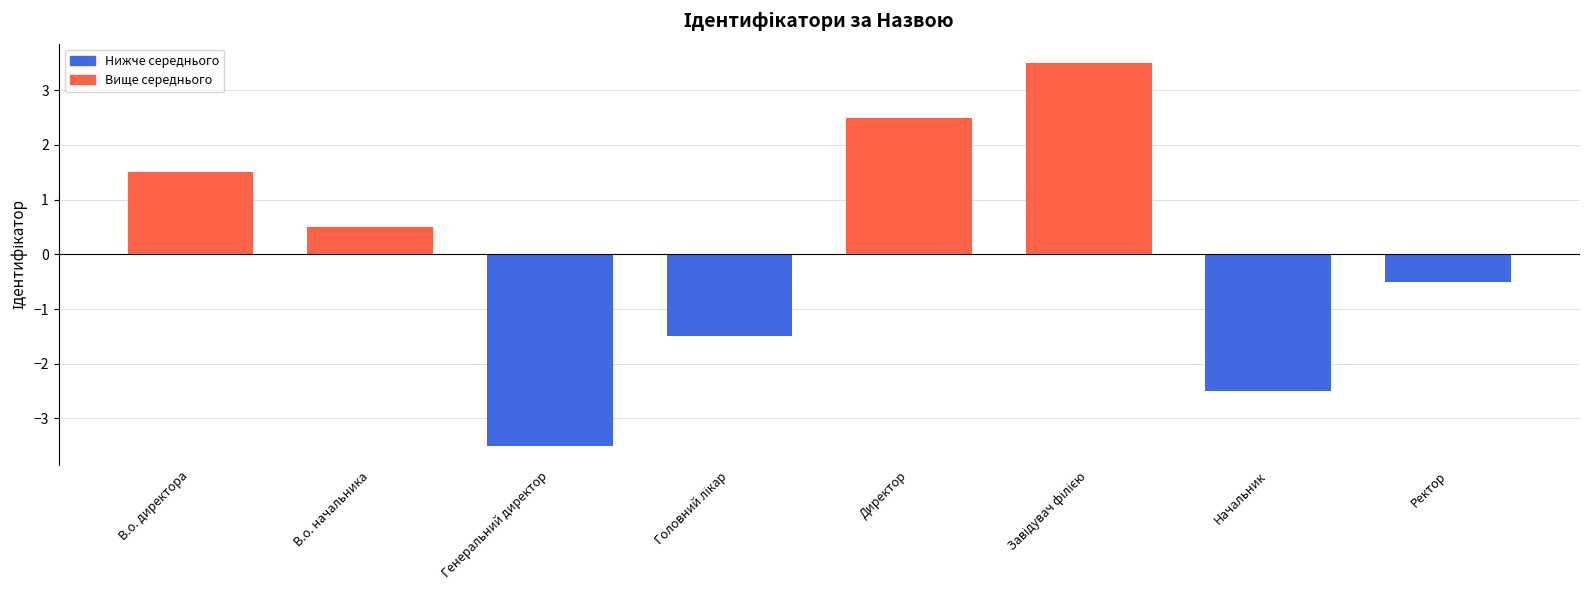

What is the difference between the values at Начальник and В.о. директора?

4.0